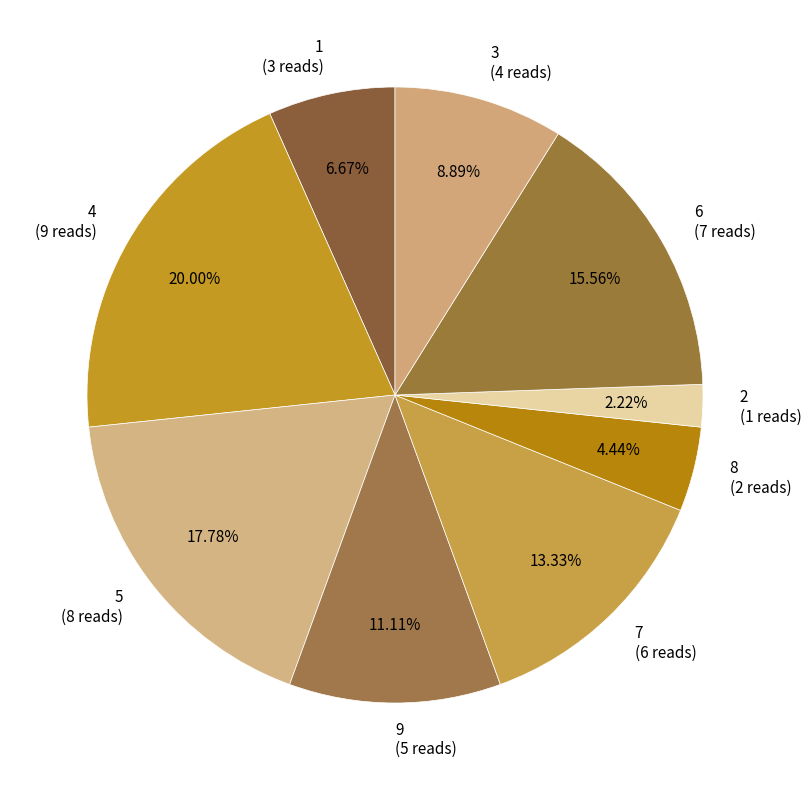

Does 4 account for over 50% of the chart?

No